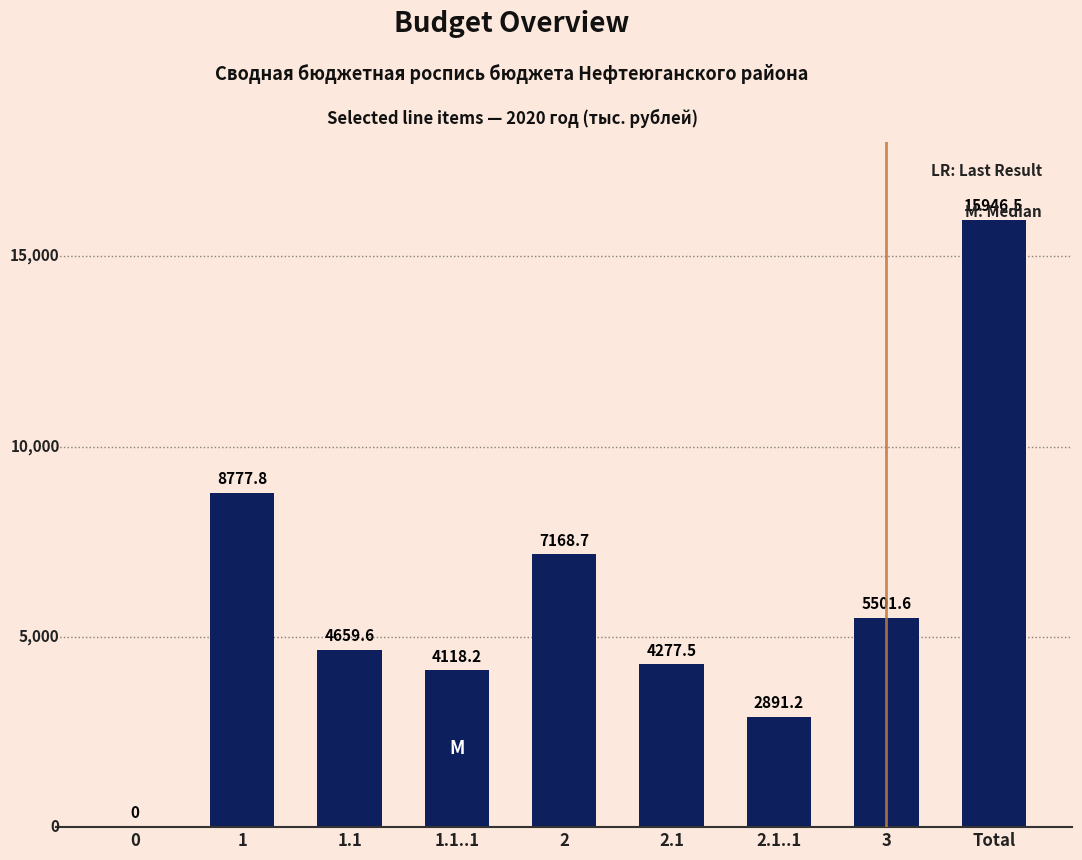

True or false: the data shows 7513.2 at 3.

False